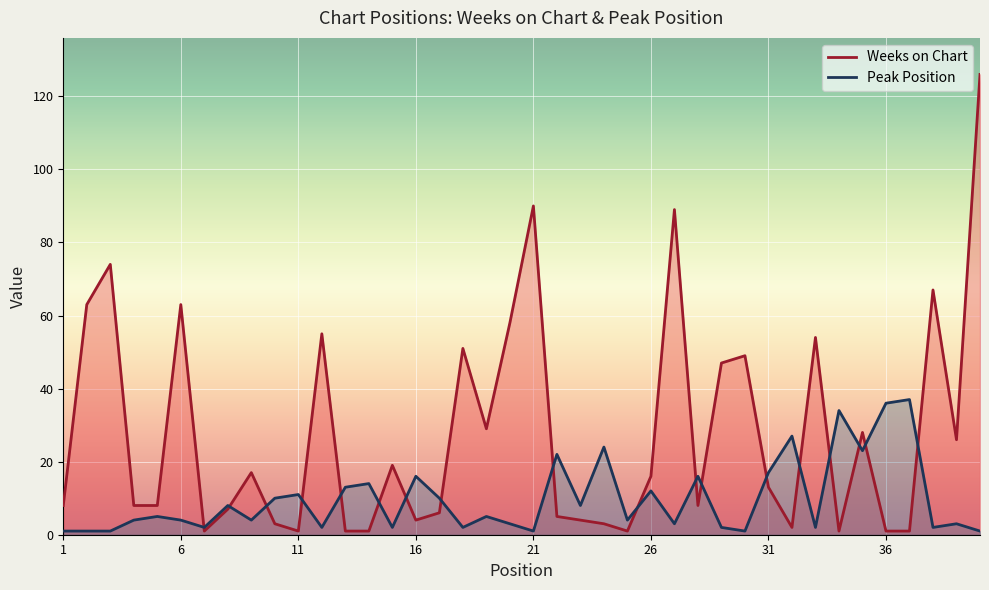

How many values in the Peak Position series are below 5?

20